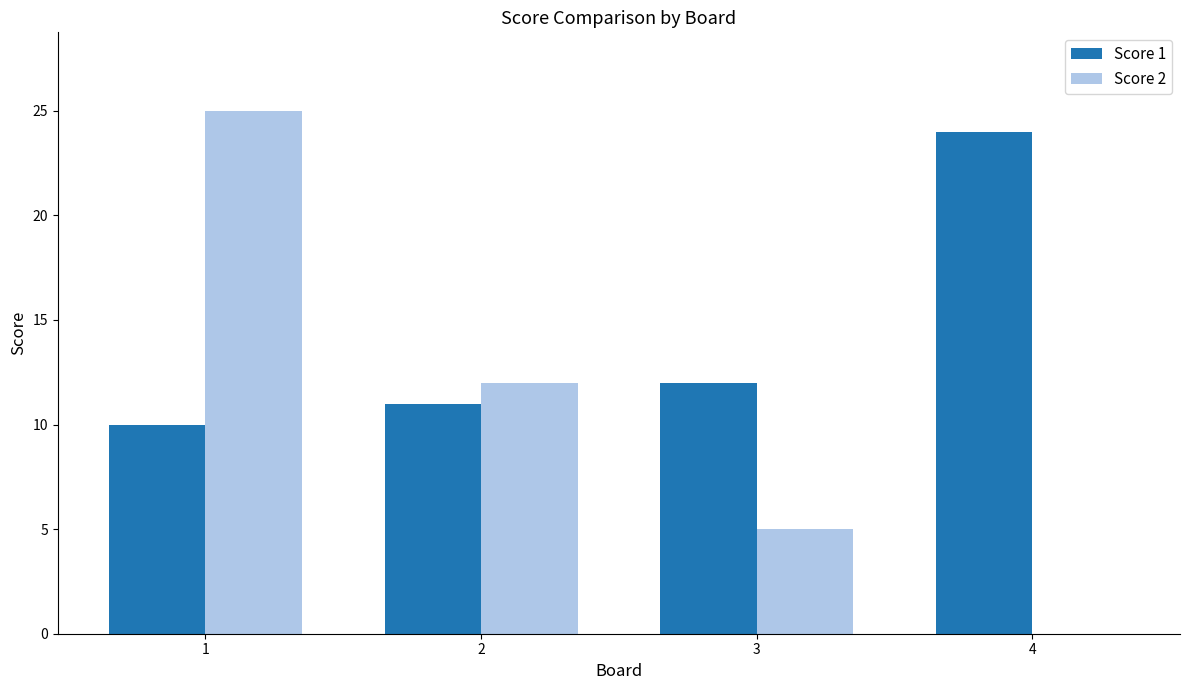

Count the number of data series in this chart.

2